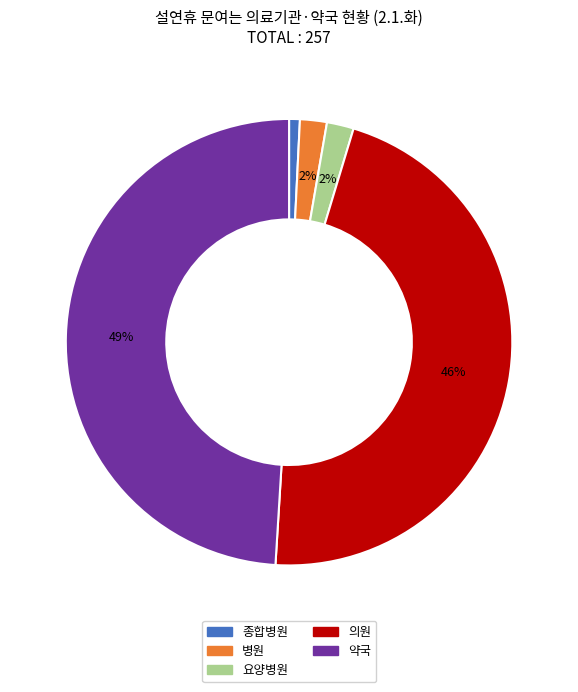

How many segments does this pie chart have?

5